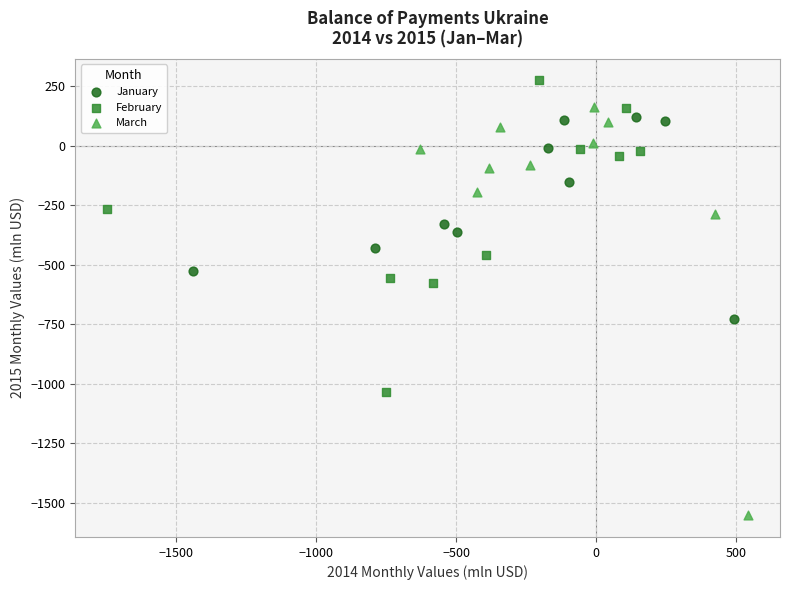

Which series has the widest spread of Y values?

March